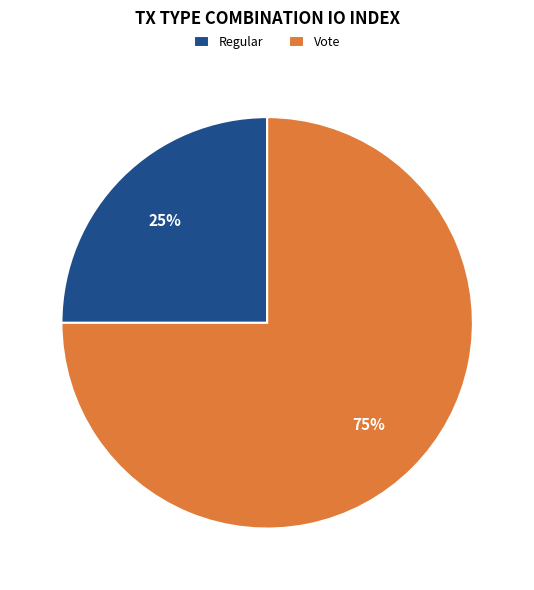

Which category has the biggest portion of the pie?

Vote